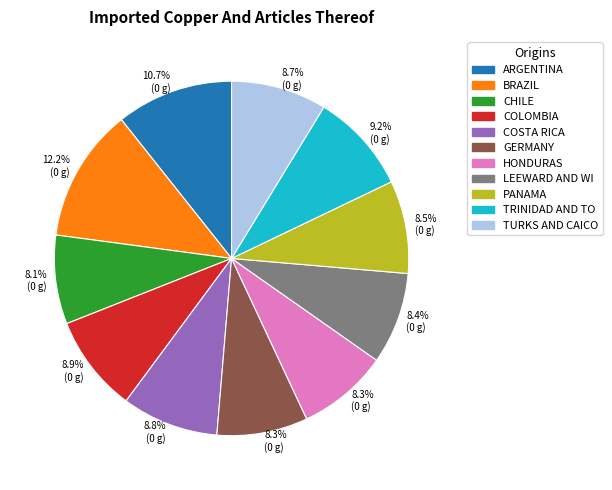

Combined, what portion of the pie is LEEWARD AND WI and PANAMA?

16.9%